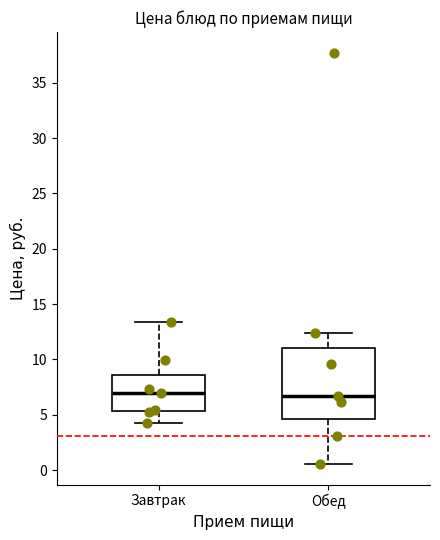

Reading left to right, transcribe this box plot: for each box, give where its median line is, the range the box spans, and where its two whiskers end, as read against the y-axis. The values are not printed on the chart, so give them approximately, as read against the axis.

Завтрак: median 7.0, box 5.5 to 8.5, whiskers 4.5 to 13.5
Обед: median 6.5, box 4.5 to 11.0, whiskers 0.5 to 12.5